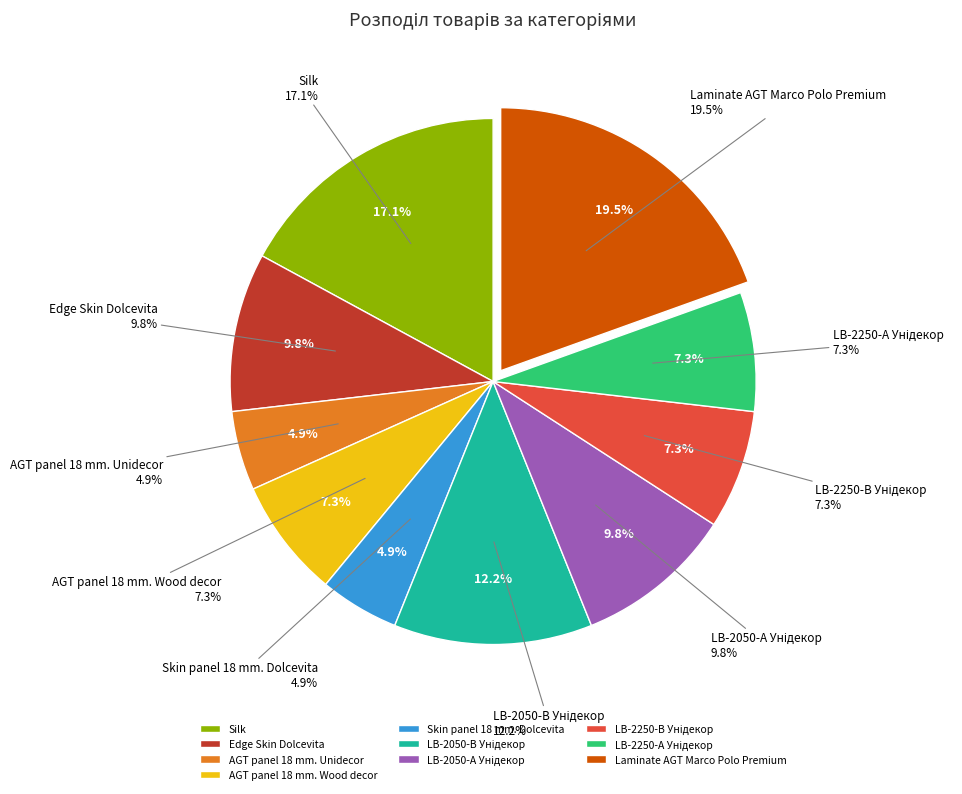

To the nearest percent, what percentage of the pie is LB-2250-В Унідекор?

7%